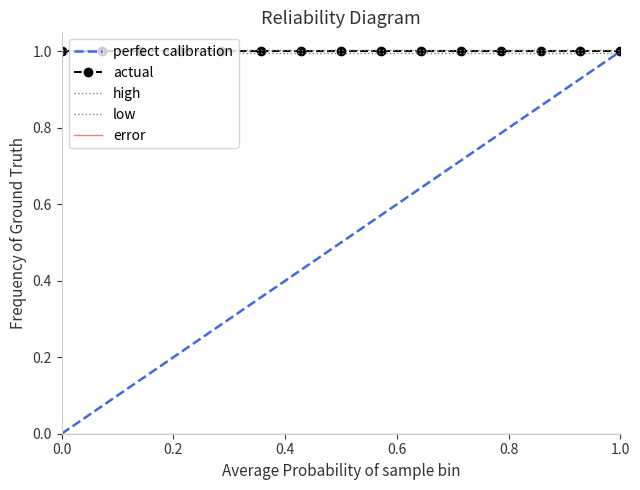

True or false: actual has a value of 1.0 at 42.

True